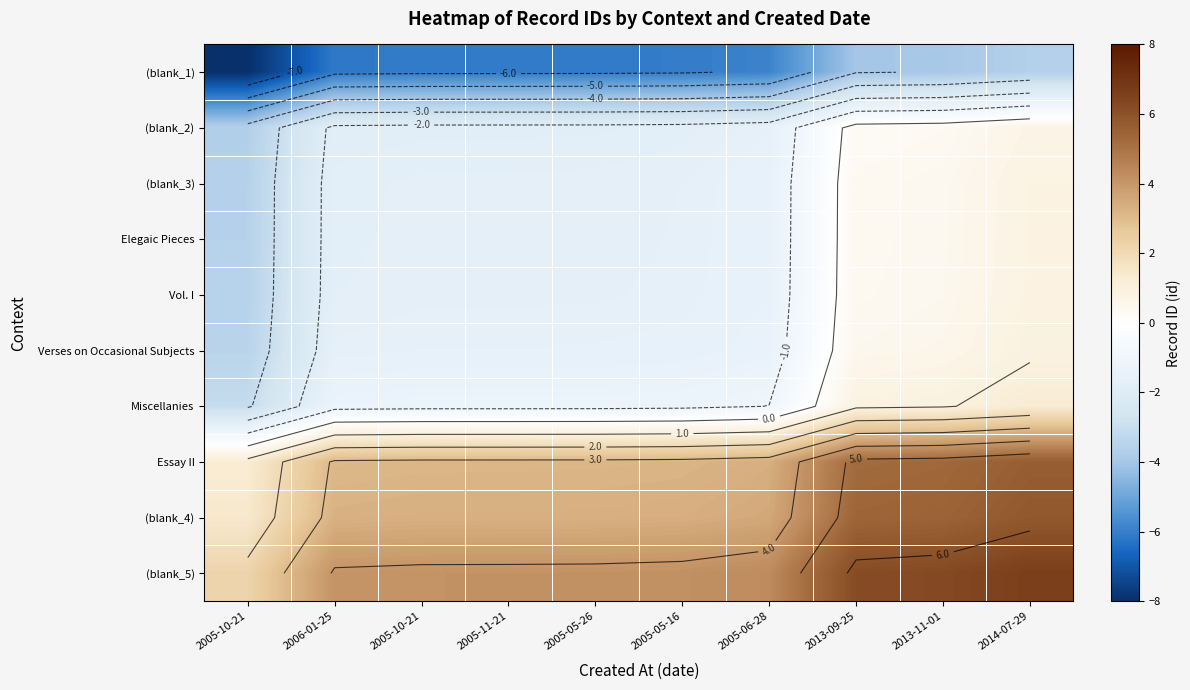

Which series has the largest total across all categories?

(blank_5)